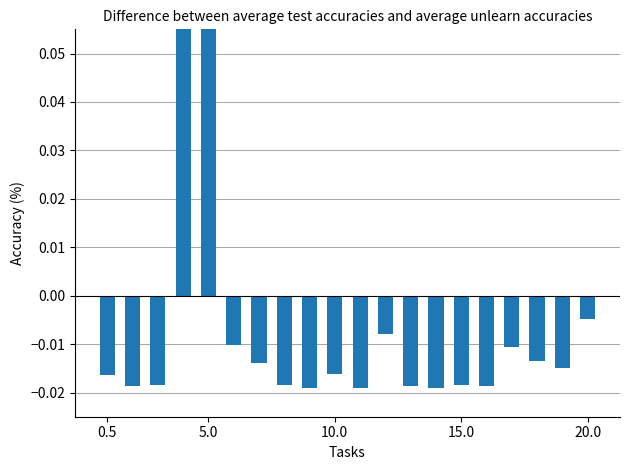

Reading right to left, list all the values displayed in this chart.

-0.0	-0.0	-0.0	-0.0	-0.0	-0.0	-0.0	-0.0	-0.0	-0.0	-0.0	-0.0	-0.0	-0.0	-0.0	0.1	0.2	-0.0	-0.0	-0.0